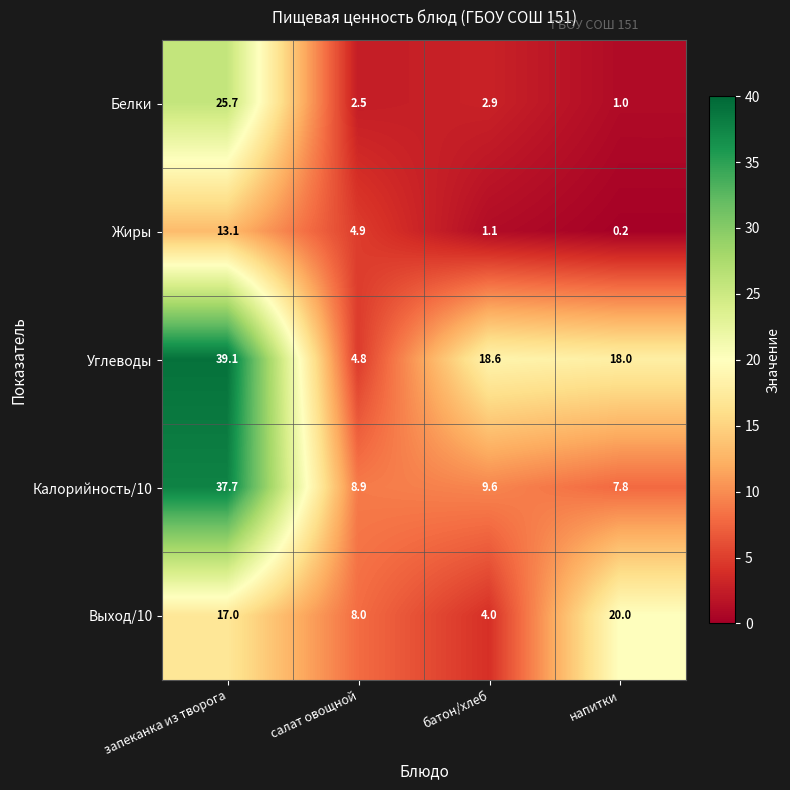

What is the sum of all Углеводы values?

80.5